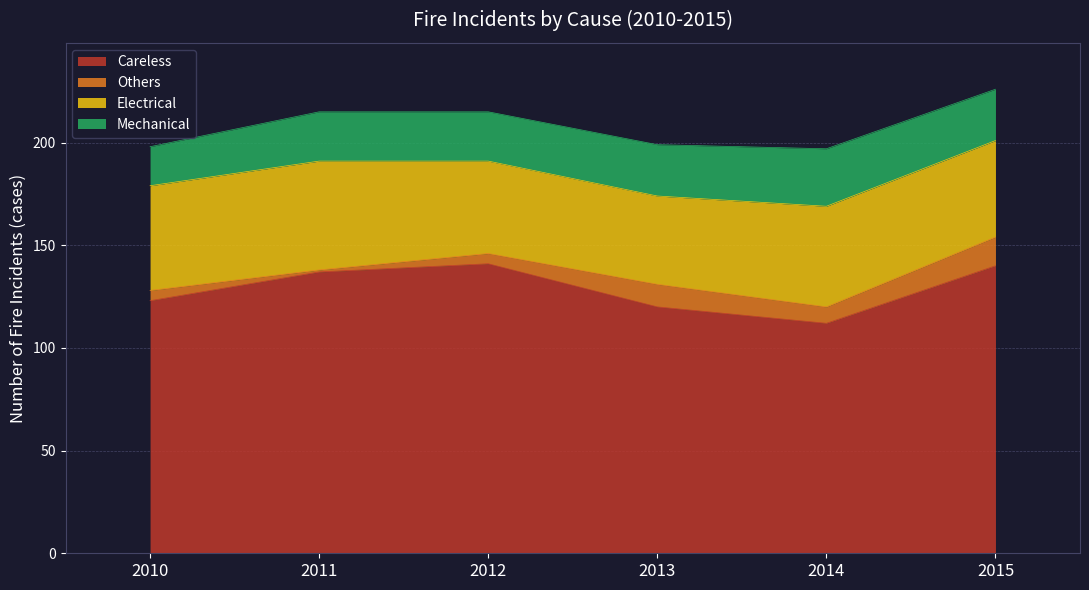

Where does the Mechanical series first go above 25?

2014